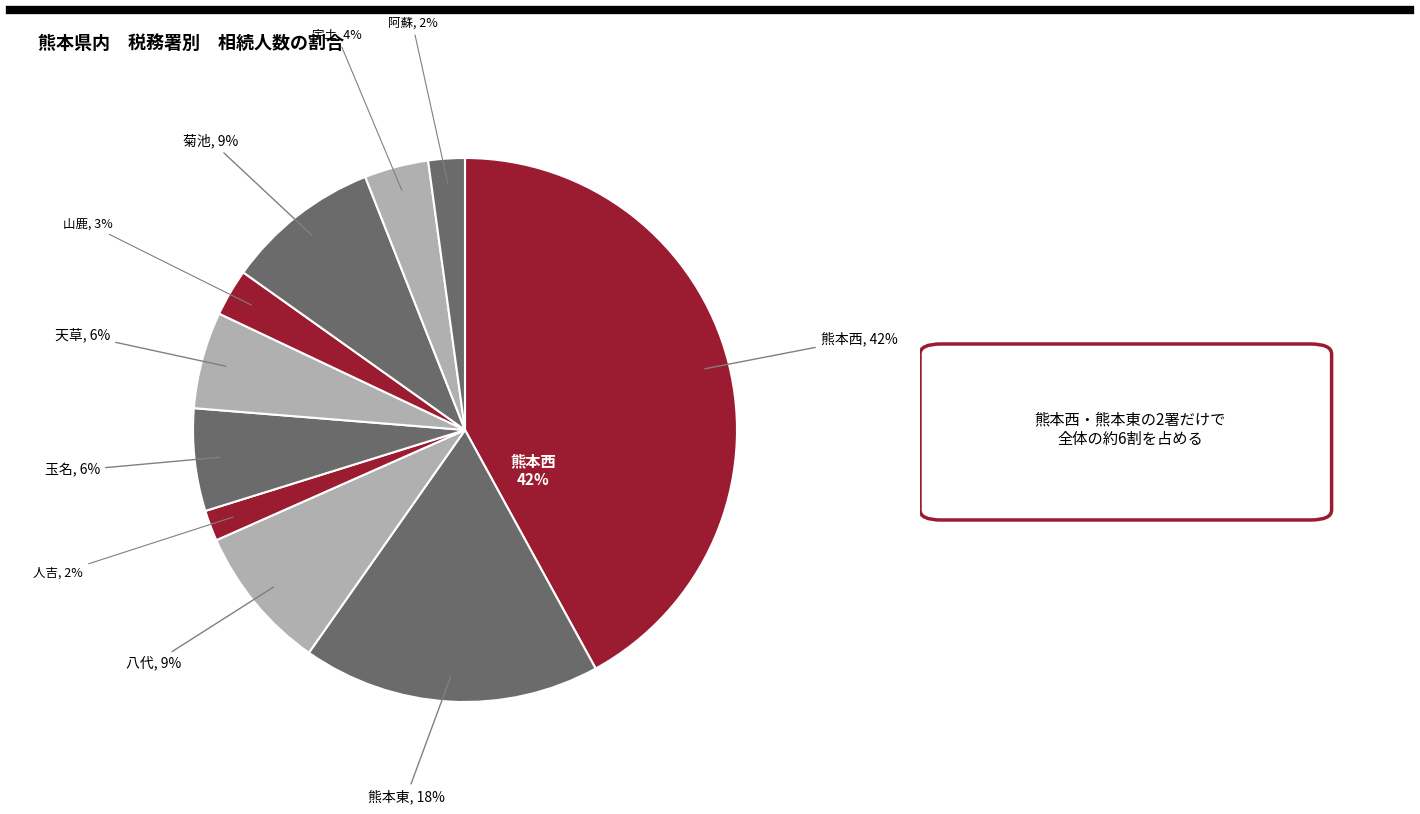

Count the number of slices in the pie.

10